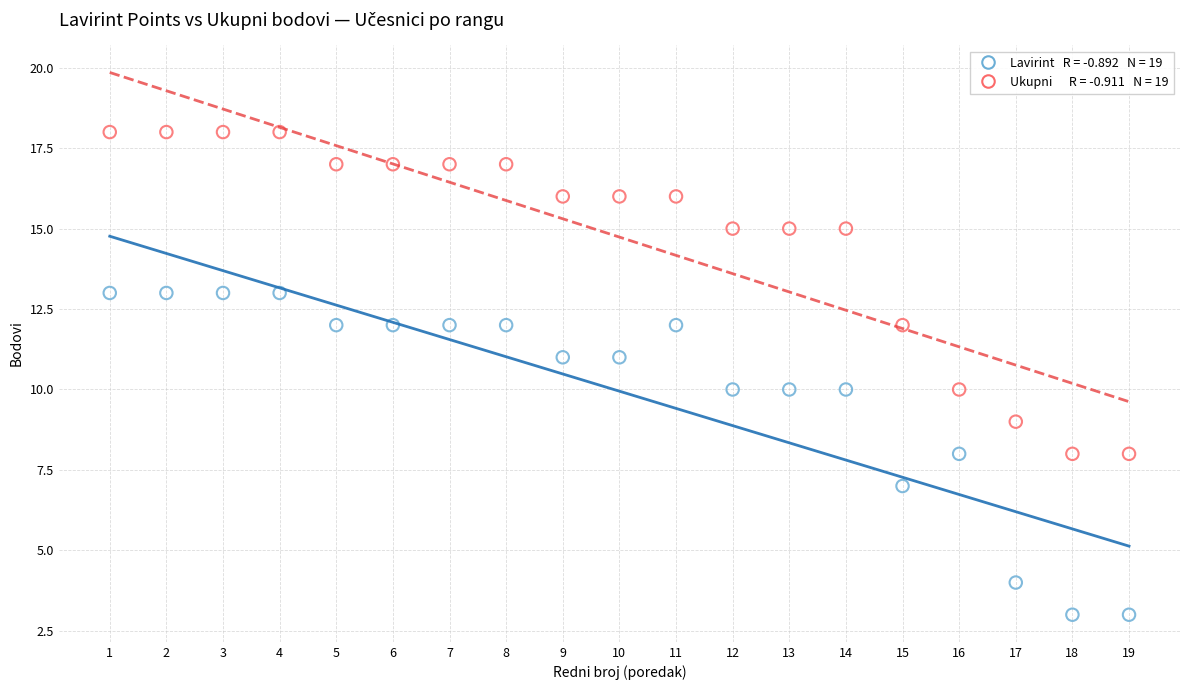

Across all data points, what is the range of Y values (max minus min)?

15